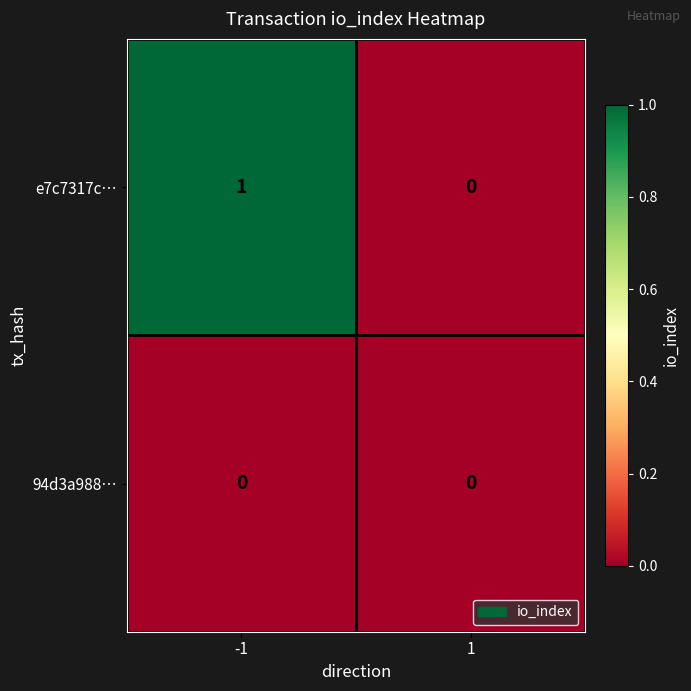

At which category is the sum across all series the highest?

-1